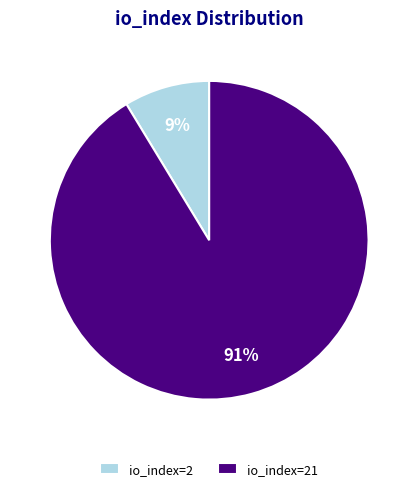

Which category accounts for the majority?

io_index=21